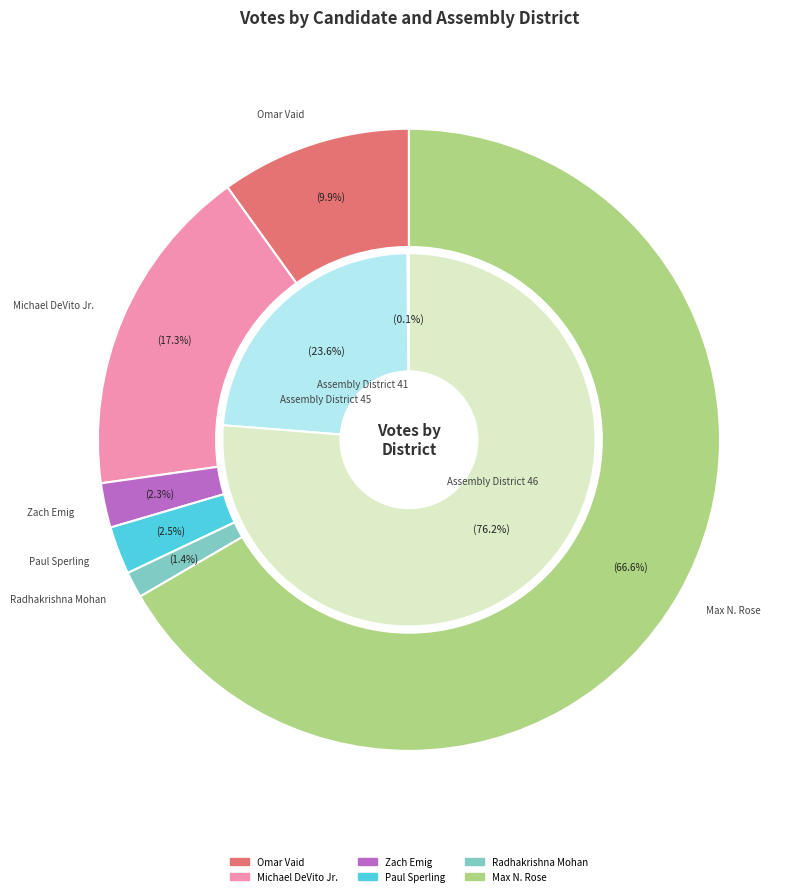

How many segments does this pie chart have?

3